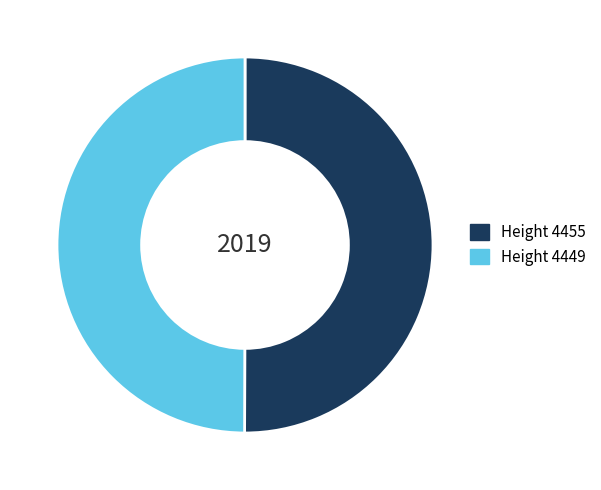

True or false: Height 4455 accounts for 50% of the total.

True